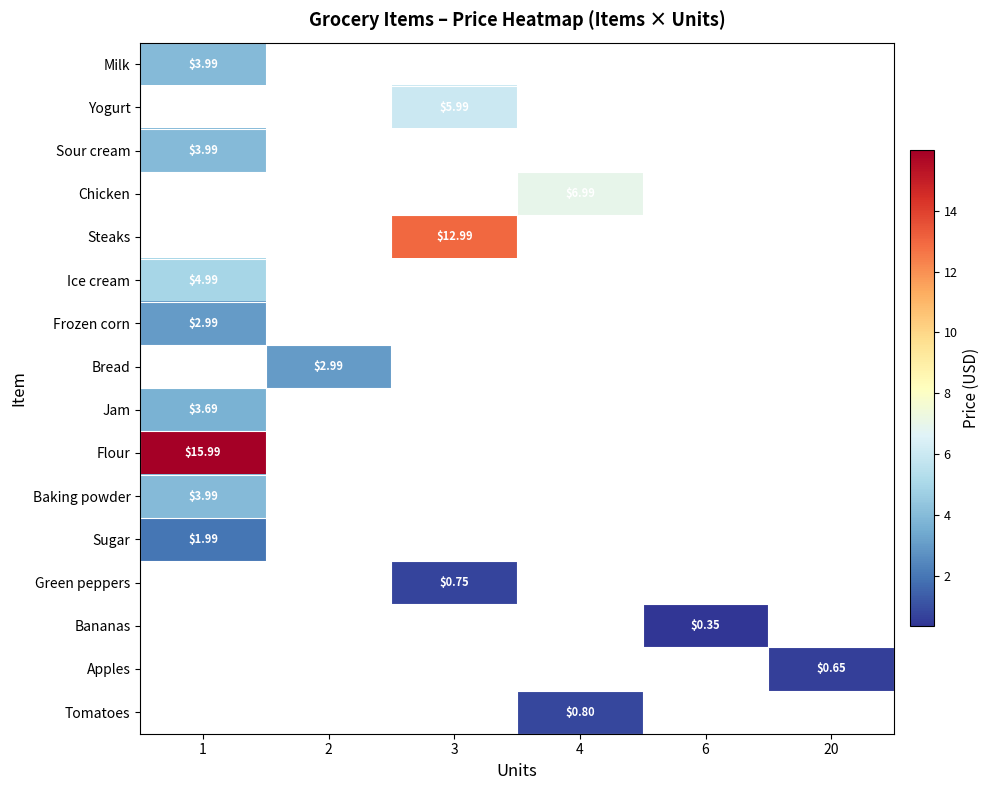

The Sour cream series shows 4.0 at 1. True or false?

True